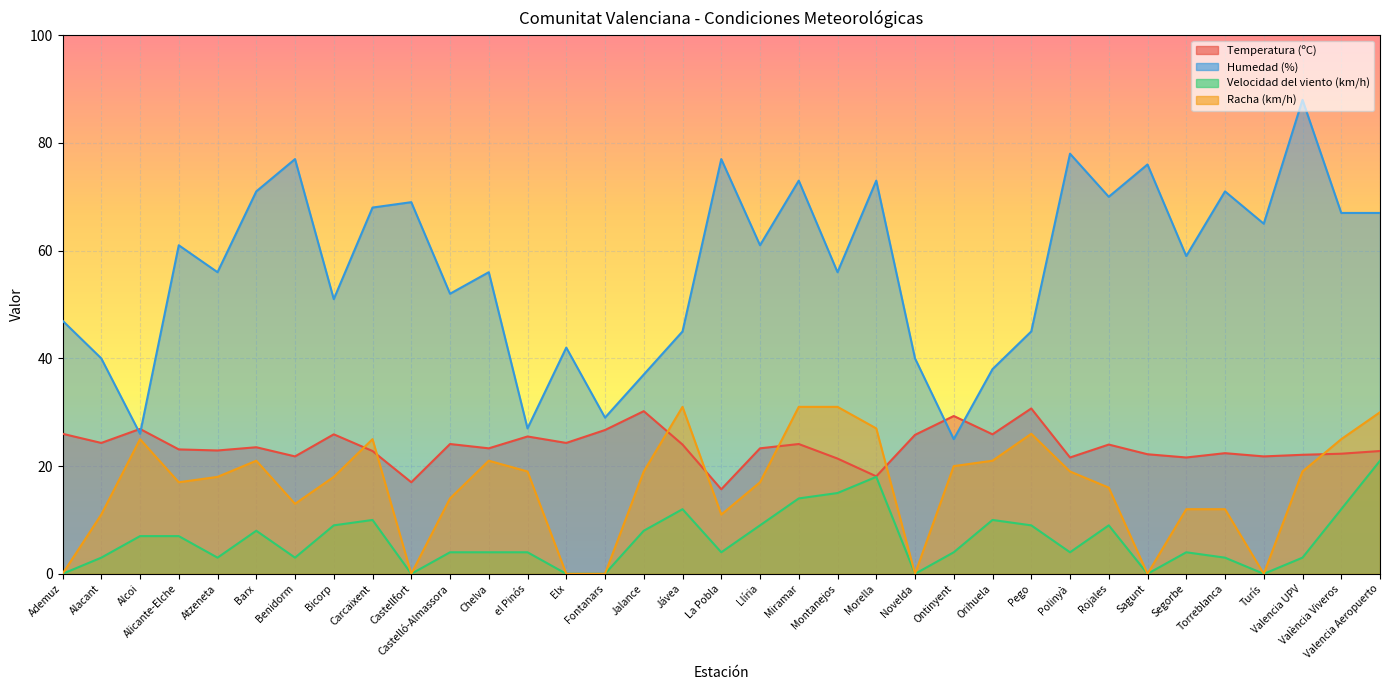

What is the average value of the Humedad (%) series?

56.7